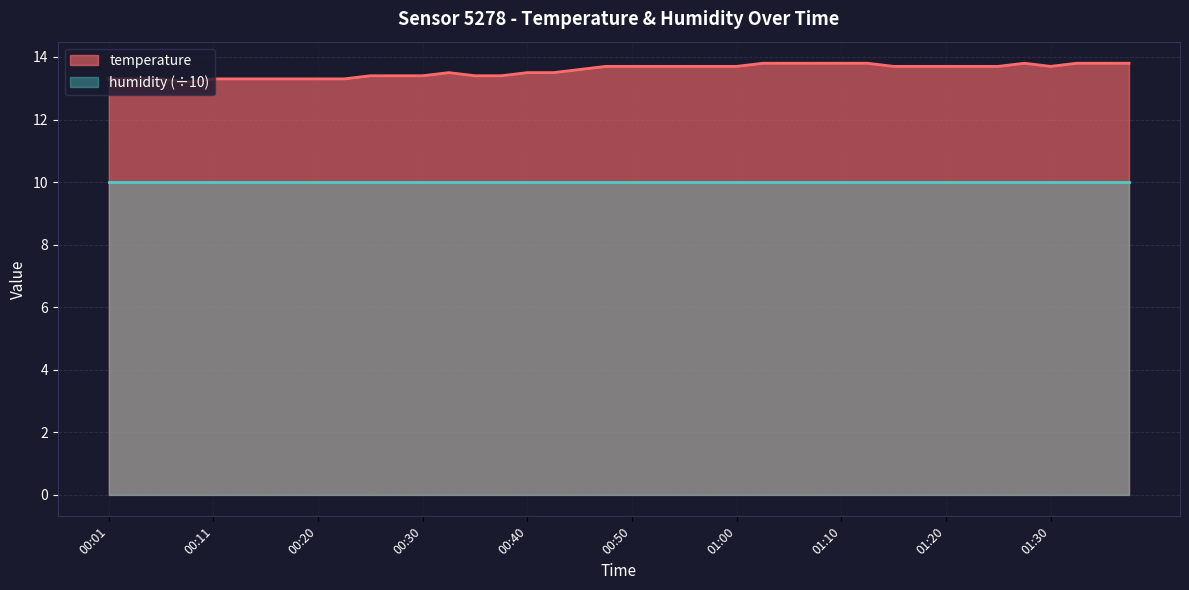

Reading left to right, what are all the values shown in this chart?

00:01=13.3	00:03=13.3	00:06=13.3	00:08=13.2	00:11=13.3	00:13=13.3	00:16=13.3	00:18=13.3	00:20=13.3	00:23=13.3	00:25=13.4	00:28=13.4	00:30=13.4	00:33=13.5	00:35=13.4	00:38=13.4	00:40=13.5	00:43=13.5	00:45=13.6	00:48=13.7	00:50=13.7	00:53=13.7	00:55=13.7	00:58=13.7	01:00=13.7	01:03=13.8	01:05=13.8	01:07=13.8	01:10=13.8	01:12=13.8	01:15=13.7	01:17=13.7	01:20=13.7	01:22=13.7	01:25=13.7	01:27=13.8	01:30=13.7	01:32=13.8	01:35=13.8	01:37=13.8